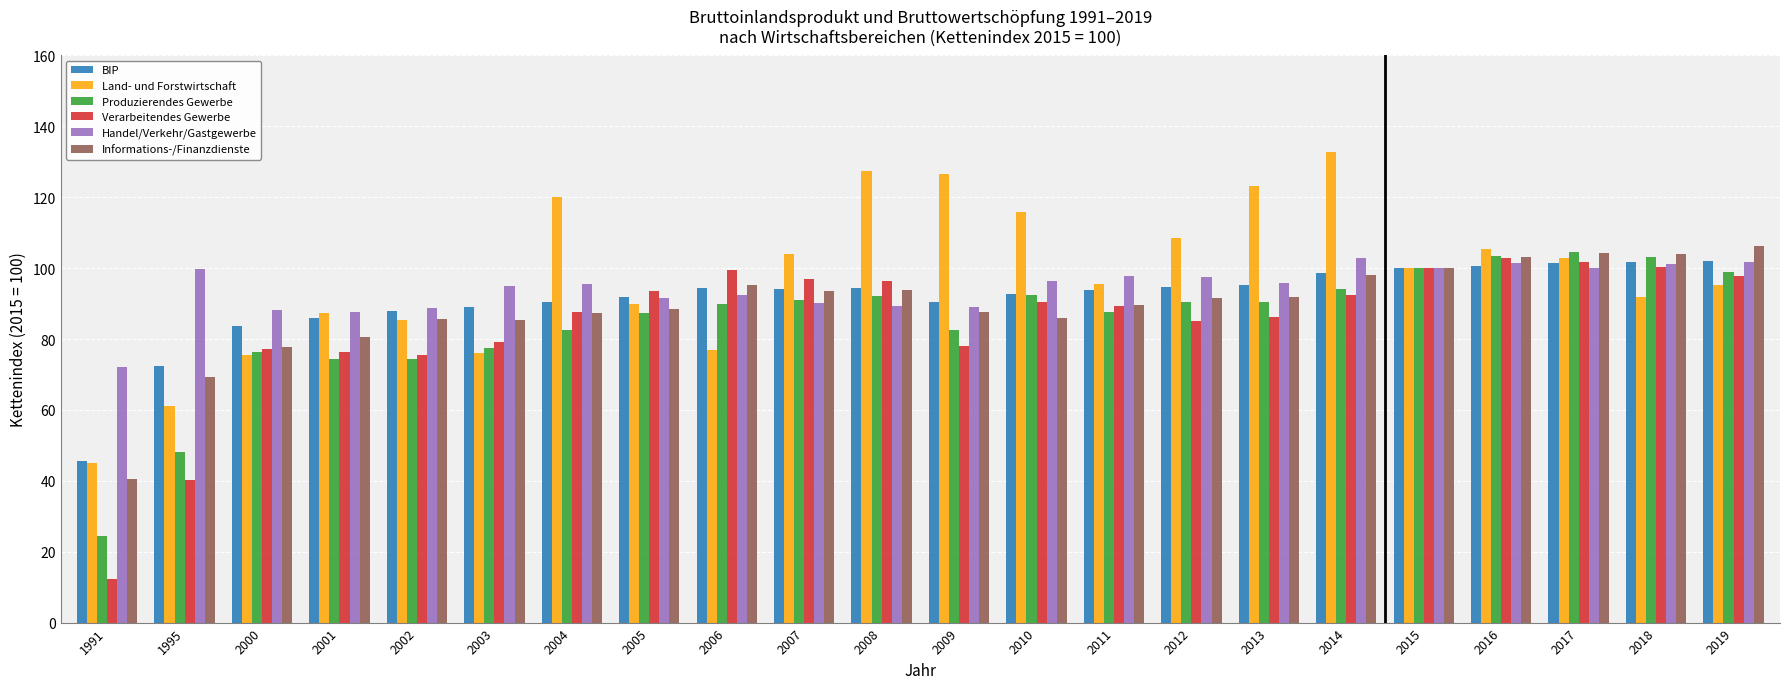

Read the Produzierendes Gewerbe value at 2013.

90.4